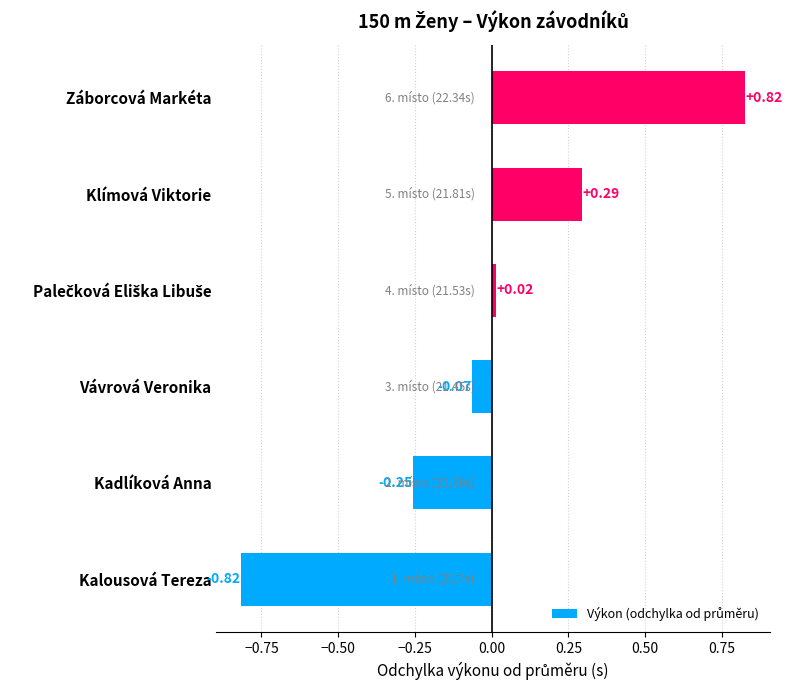

Which label corresponds to the largest value in the chart?

Záborcová Markéta